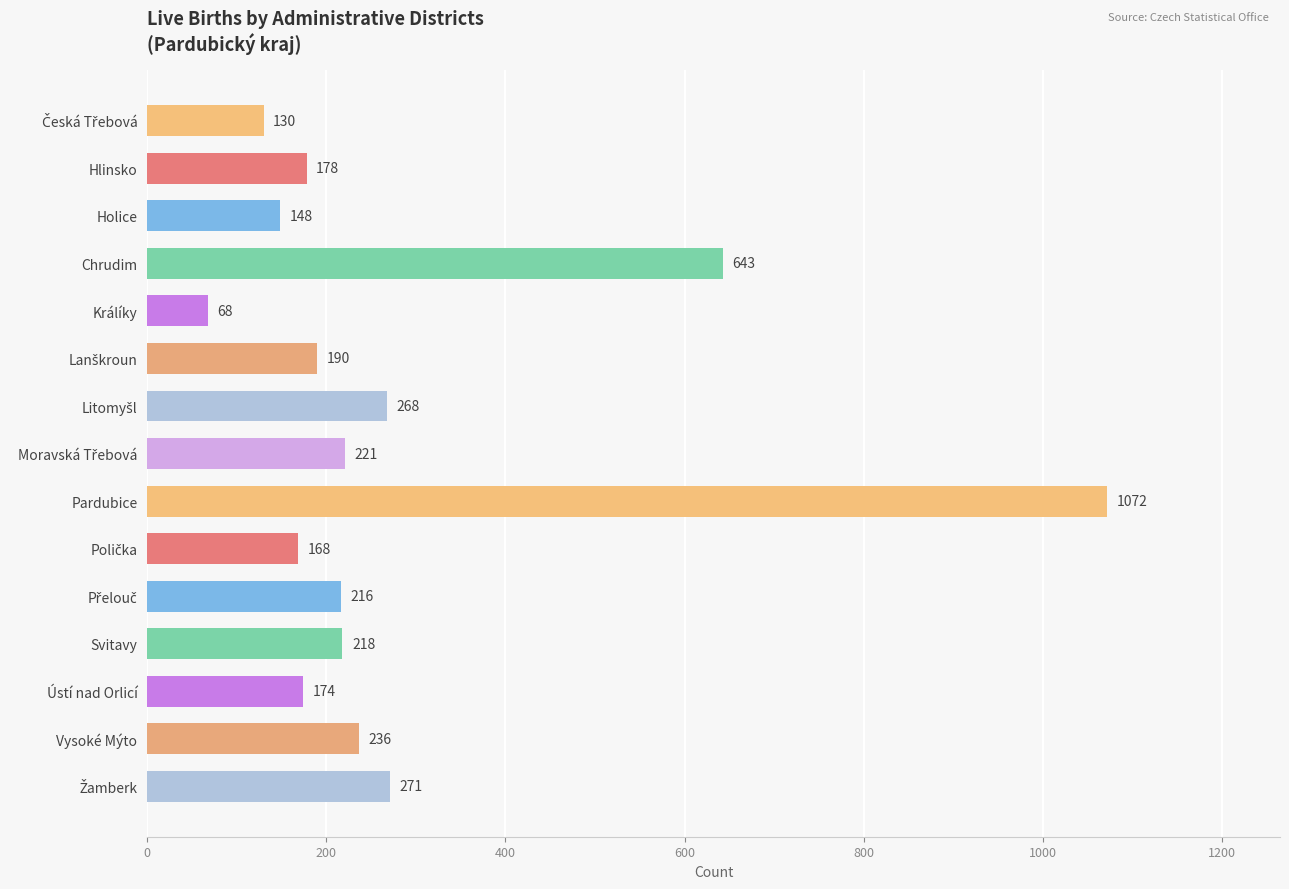

What is the label of the 4th bar from the bottom?

Svitavy